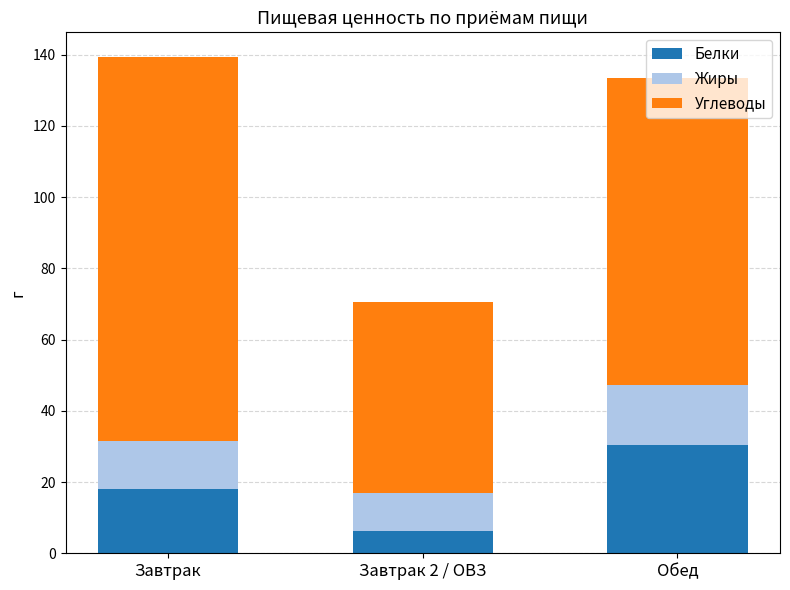

What are all the series names shown in the legend?

Белки, Жиры, Углеводы